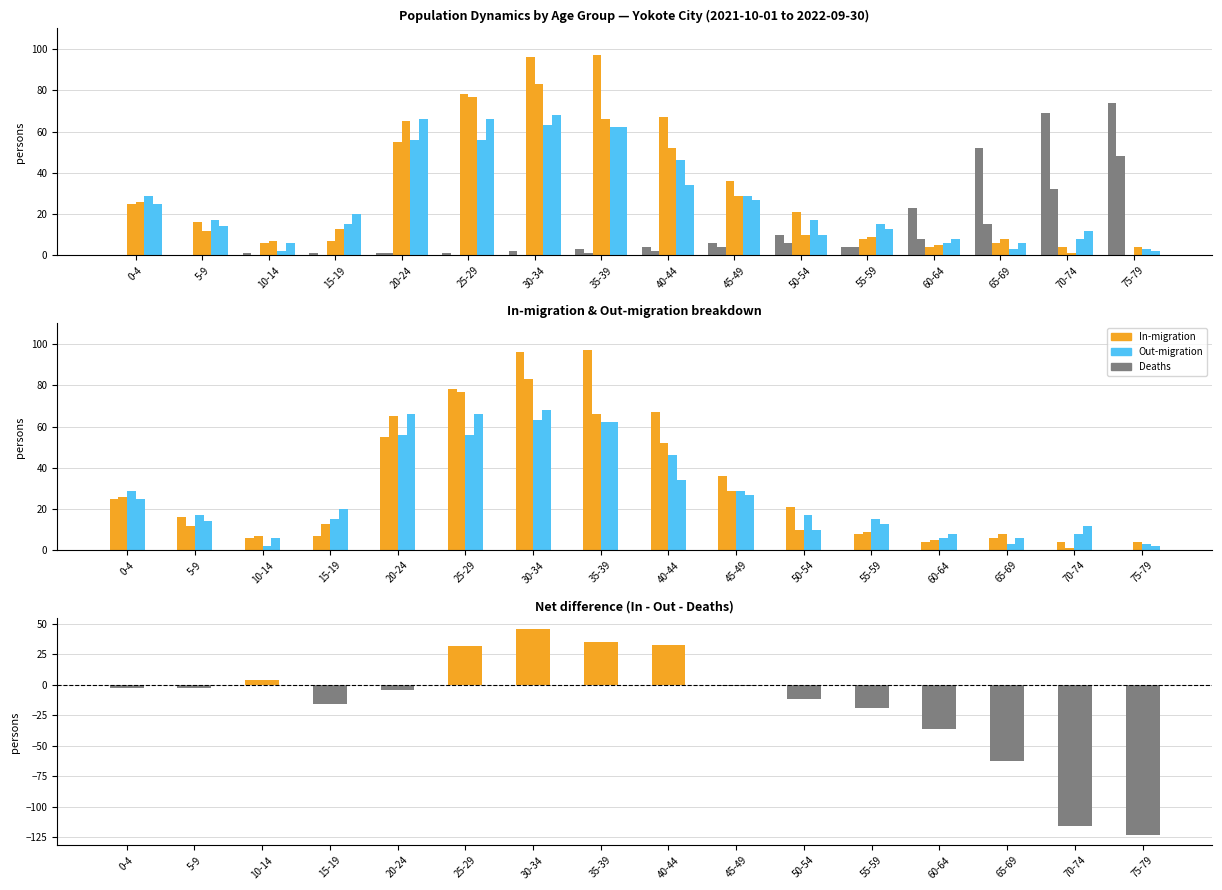

What is the label of the 9th bar from the right?

35-39